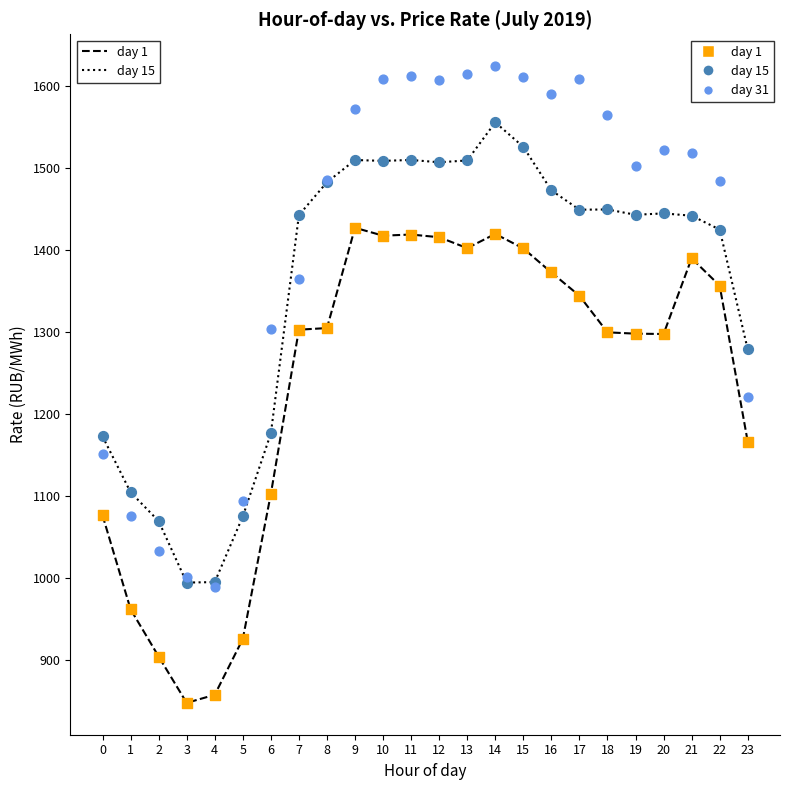

Which series contains the lowest Y value?

day 1